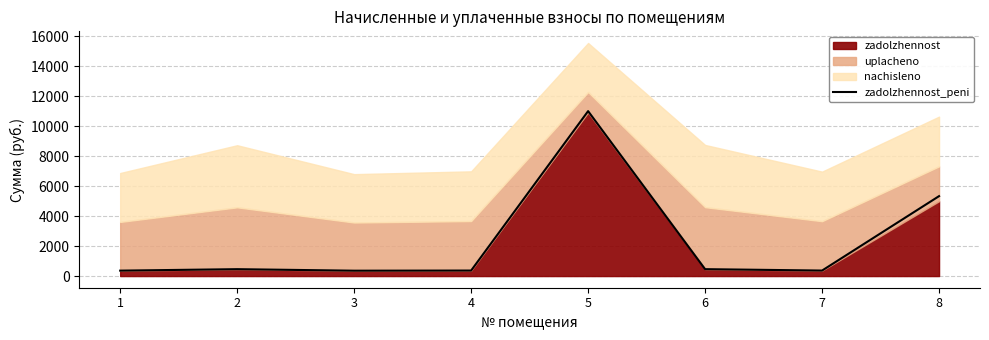

List the labels in order of value, largest first.

5, 8, 6, 2, 4, 7, 1, 3